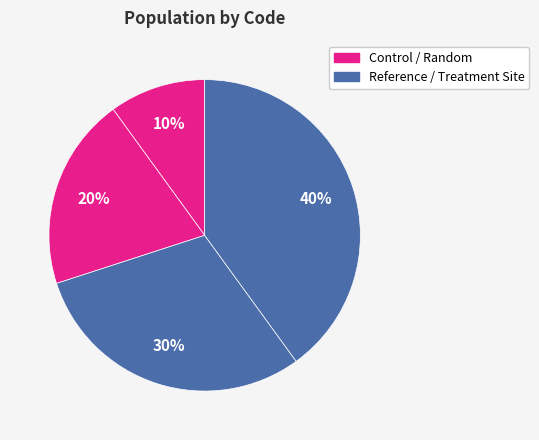

How many slices are in this pie chart?

4